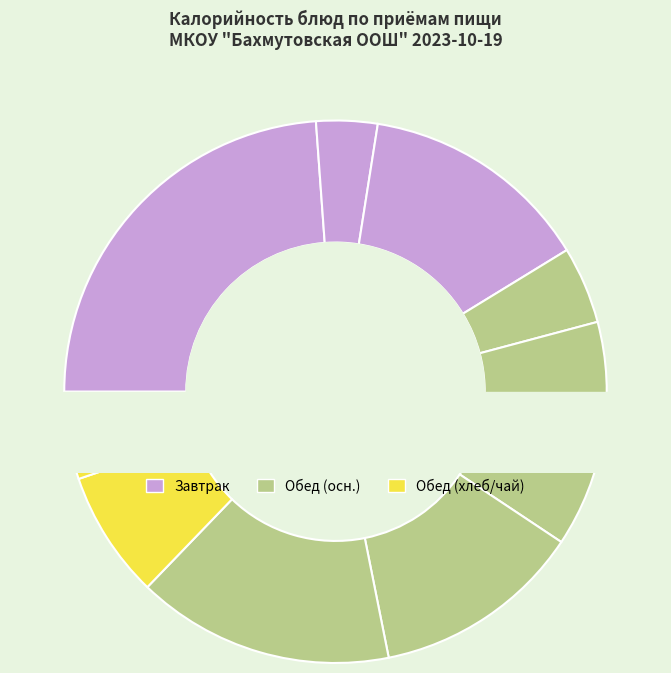

True or false: Картофельное пюре accounts for 21% of the total.

False